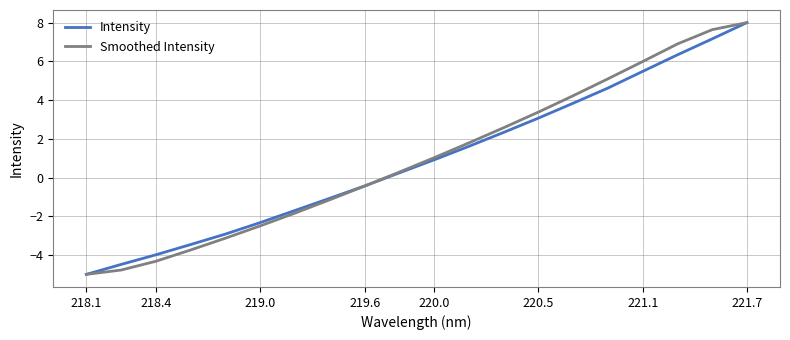

What is the maximum value shown in the chart?

8.0